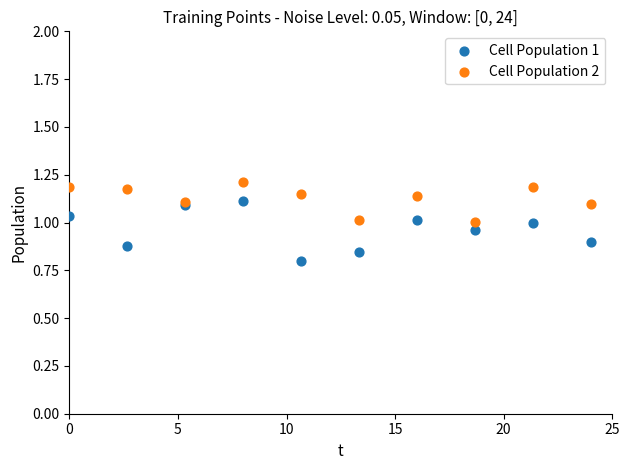

Which series reaches the minimum Y coordinate?

Cell Population 1